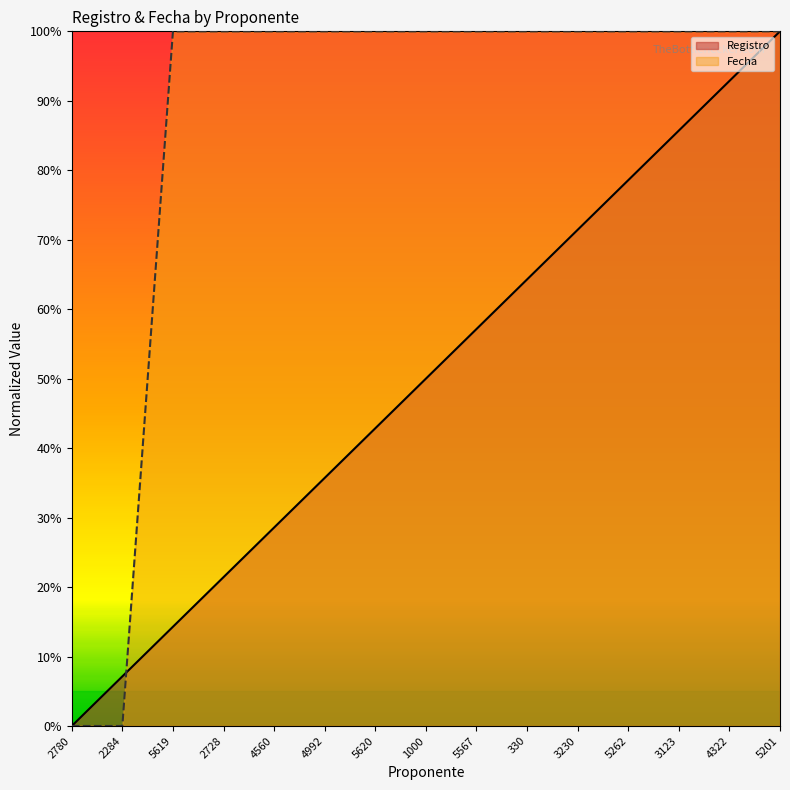

Rank the series by their maximum value, from highest to lowest.

Registro, Fecha